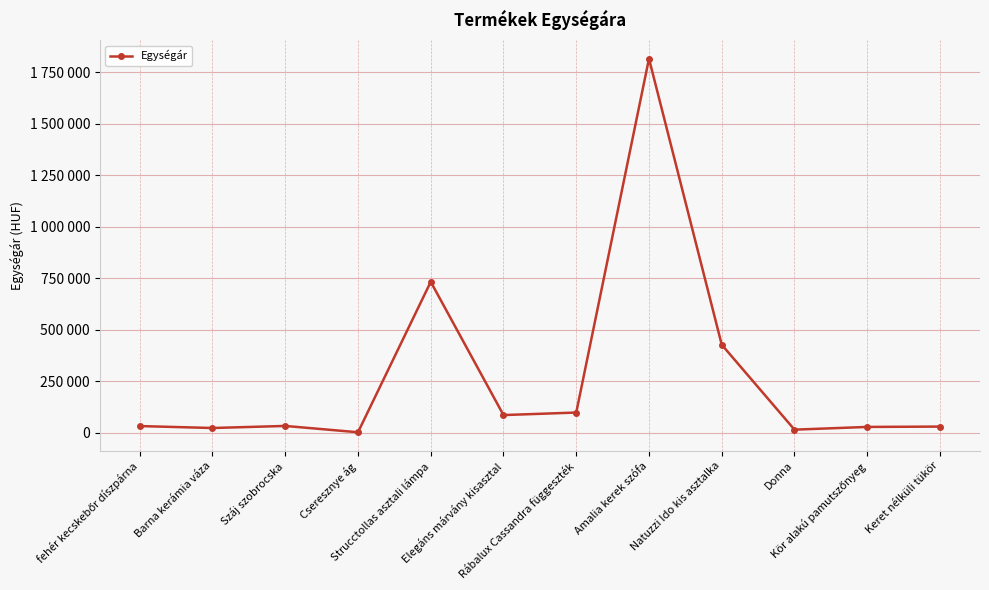

Does the chart have visible grid lines?

Yes